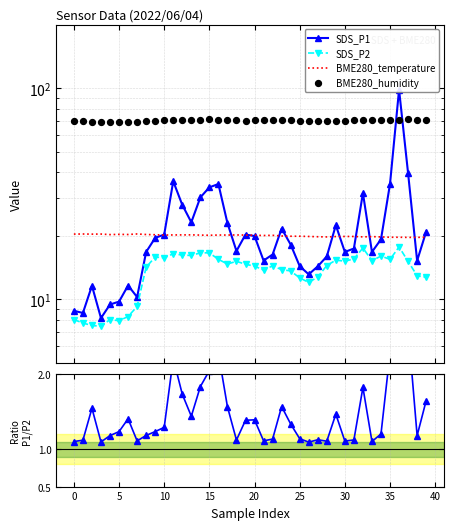

Which series has the largest Y range (max minus min)?

SDS_P1